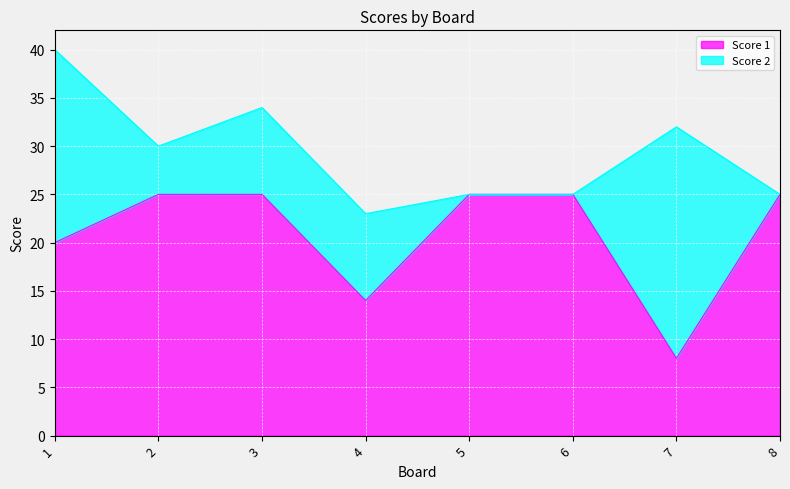

What is the value of the 7th point from the left?

8